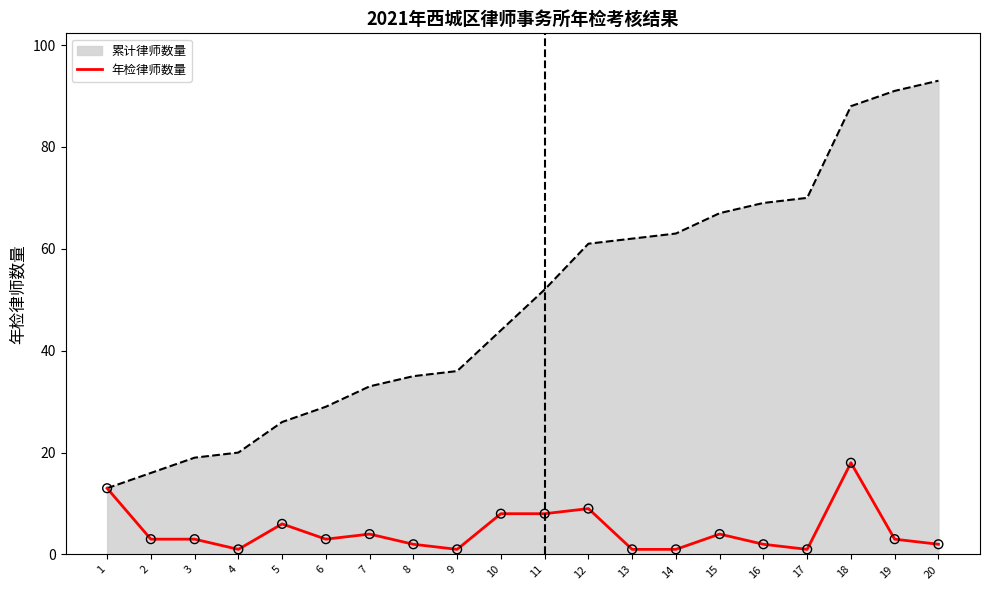

Which series has the largest range (max minus min)?

累计律师数量